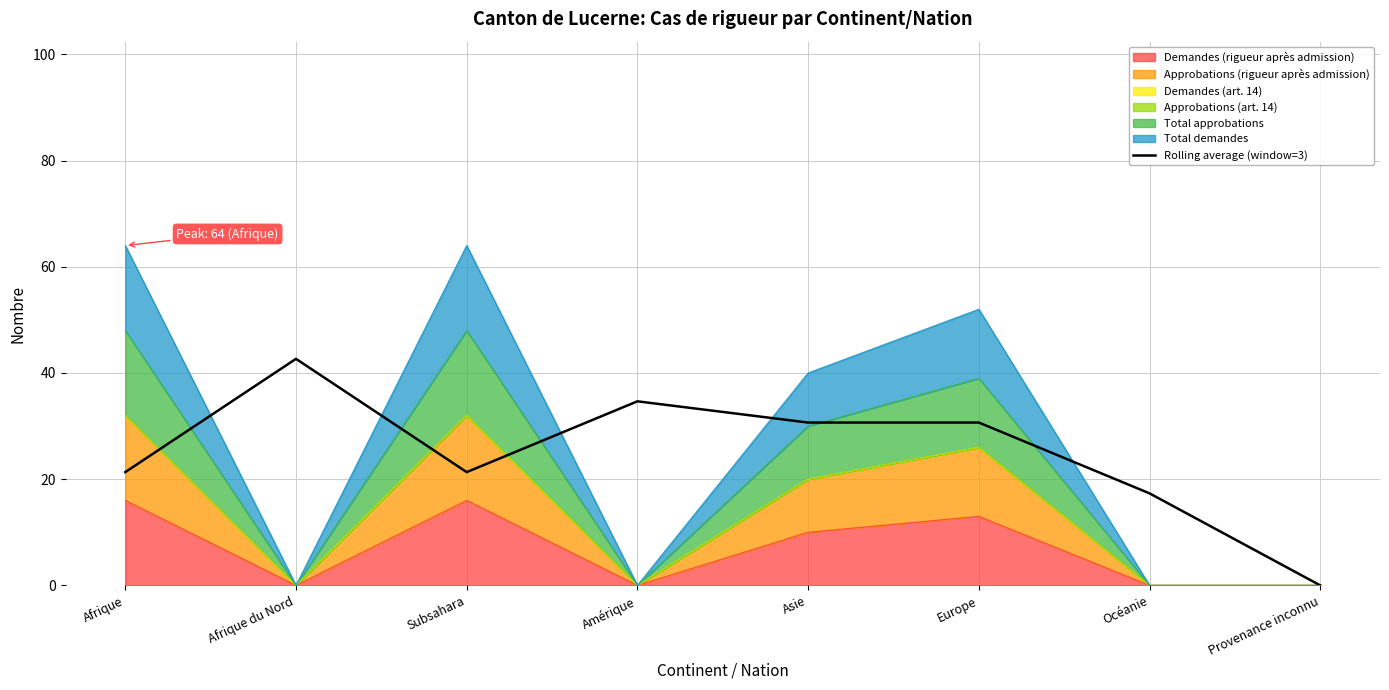

Reading left to right, extract all data points from this chart.

Afrique=21.3	Afrique du Nord=42.7	Subsahara=21.3	Amérique=34.7	Asie=30.7	Europe=30.7	Océanie=17.3	Provenance inconnu=0.0